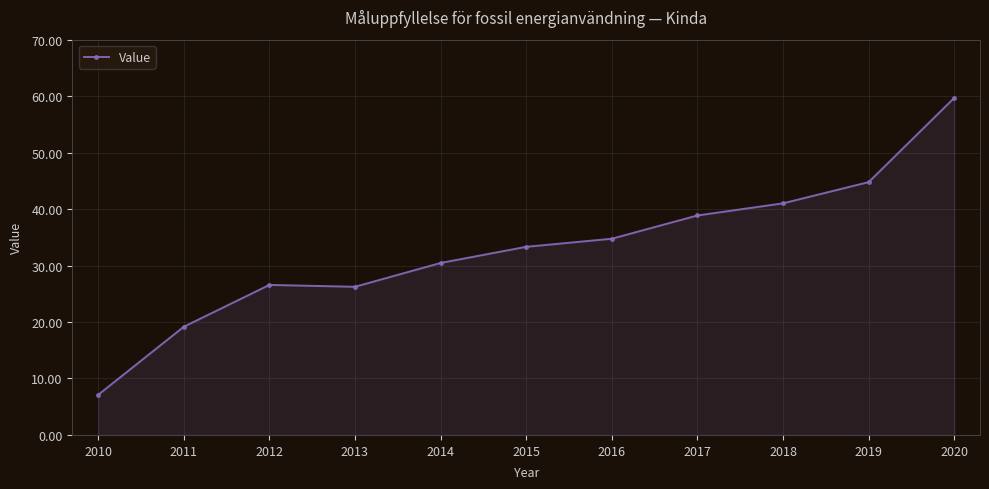

The chart shows a value of 7.1 at 2010. True or false?

True